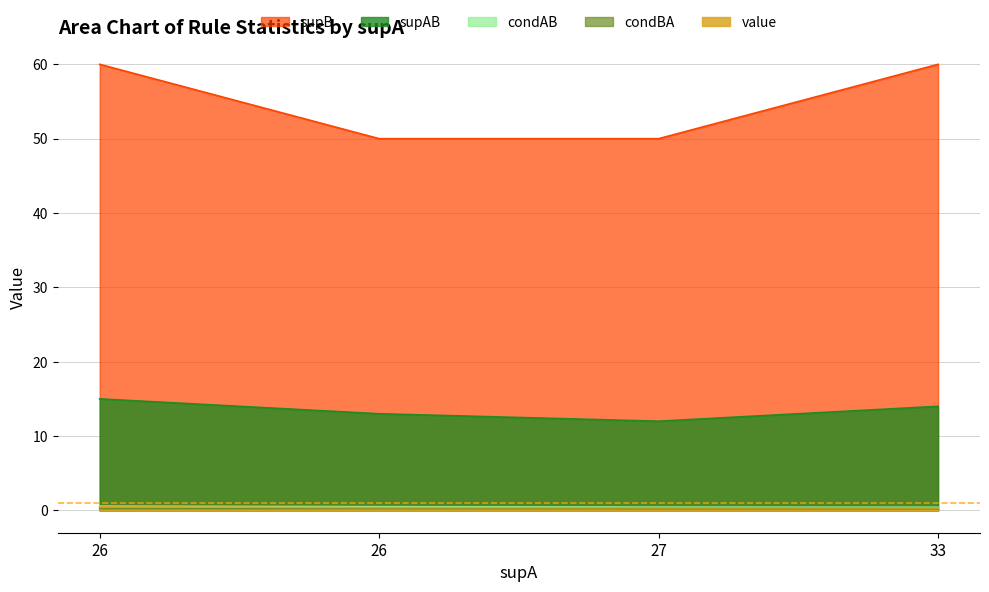

Between 26 and 26, which series saw the biggest shift?

supB